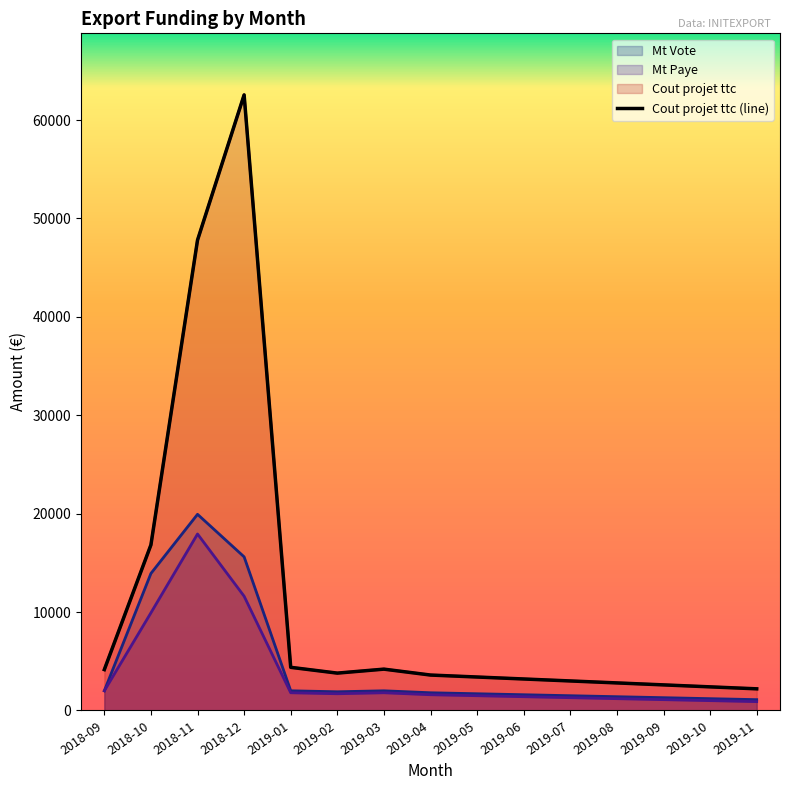

Which category has the lowest value across all series?

2019-11